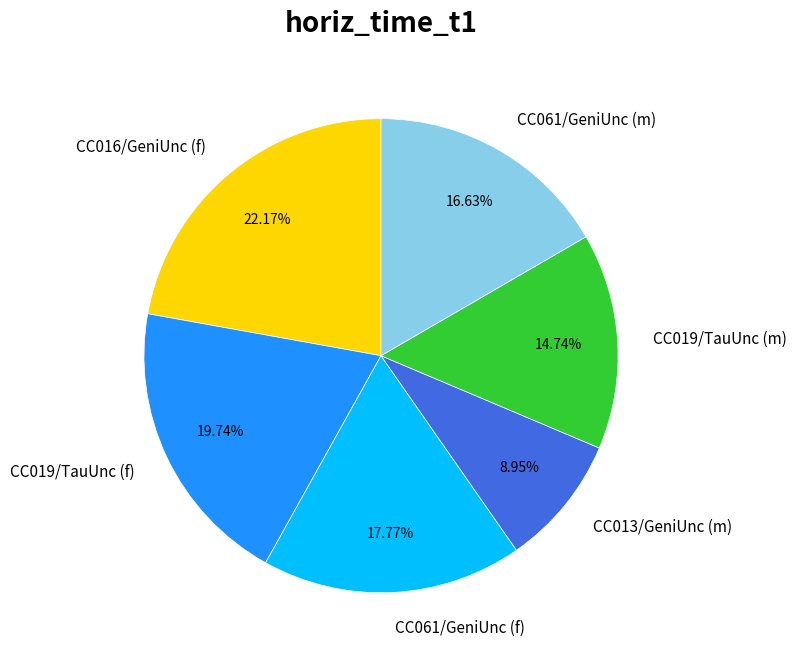

Which has a higher value, CC019/TauUnc (f) or CC061/GeniUnc (m)?

CC019/TauUnc (f)